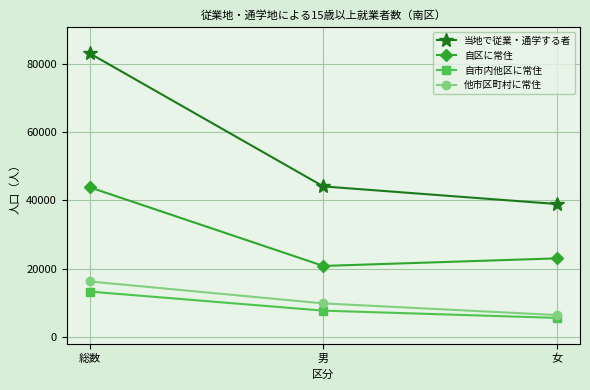

Which series has the largest total across all categories?

当地で従業・通学する者